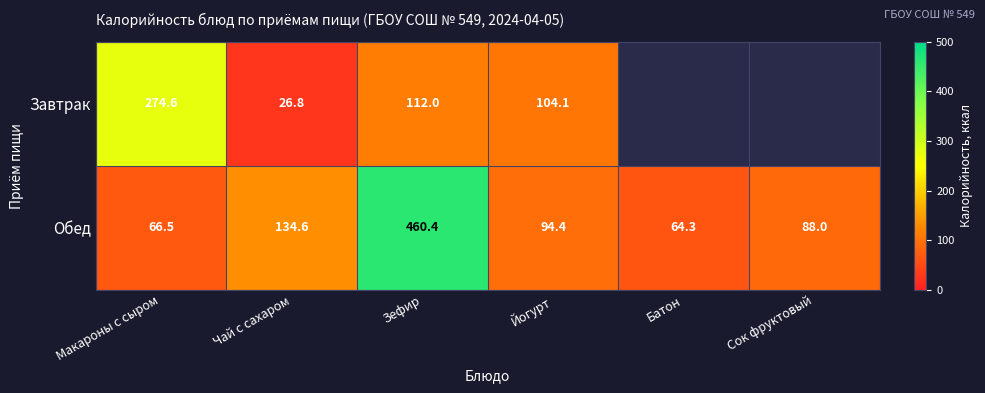

How many values in the Обед series are below 94?

3